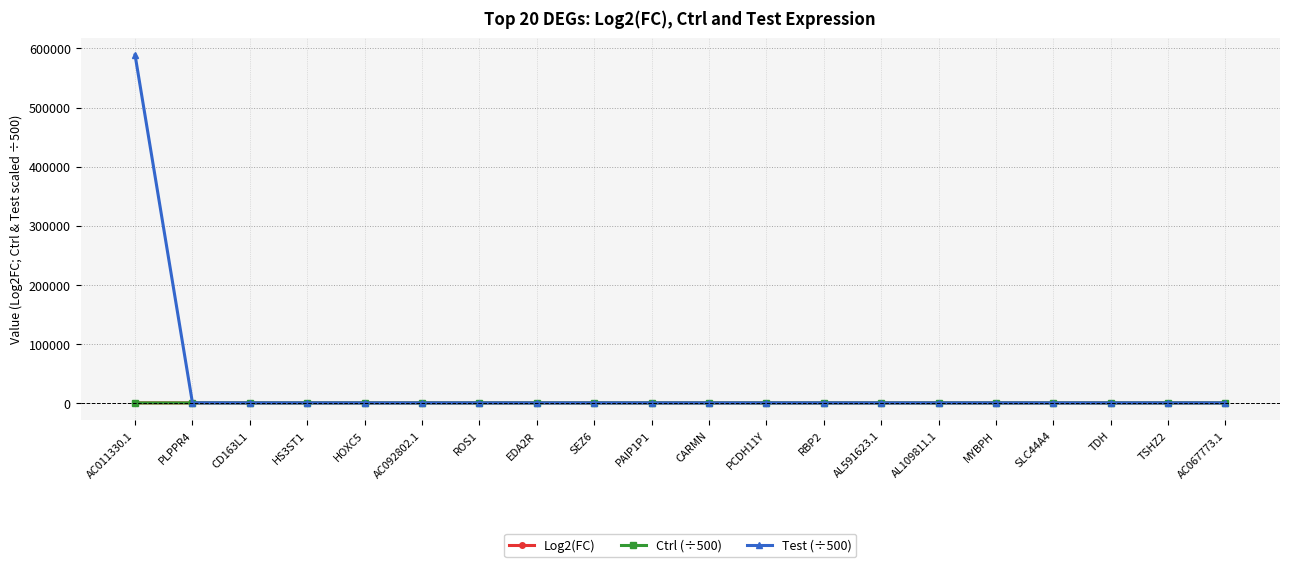

At which category is the sum across all series the highest?

AC011330.1